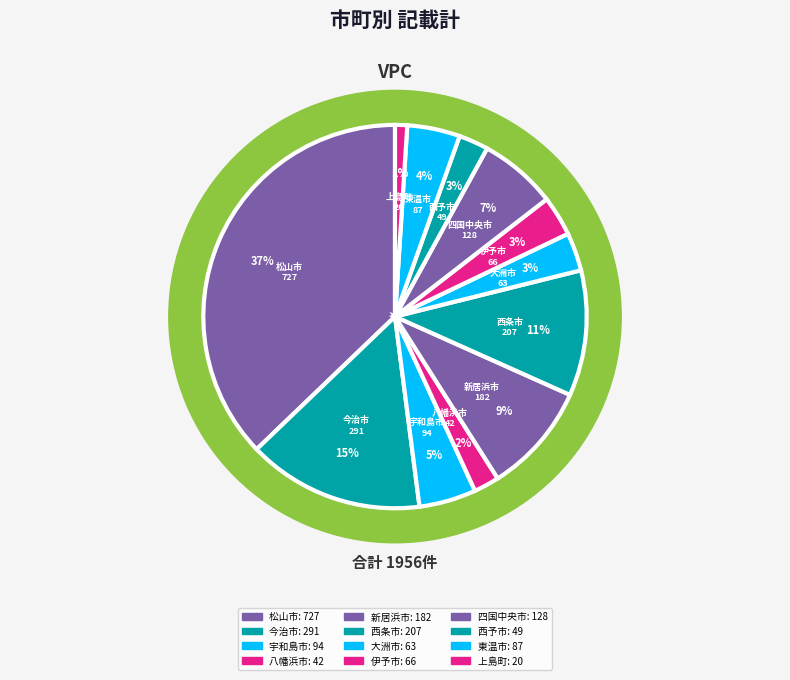

The 西条市 slice represents 2% of the pie. True or false?

False